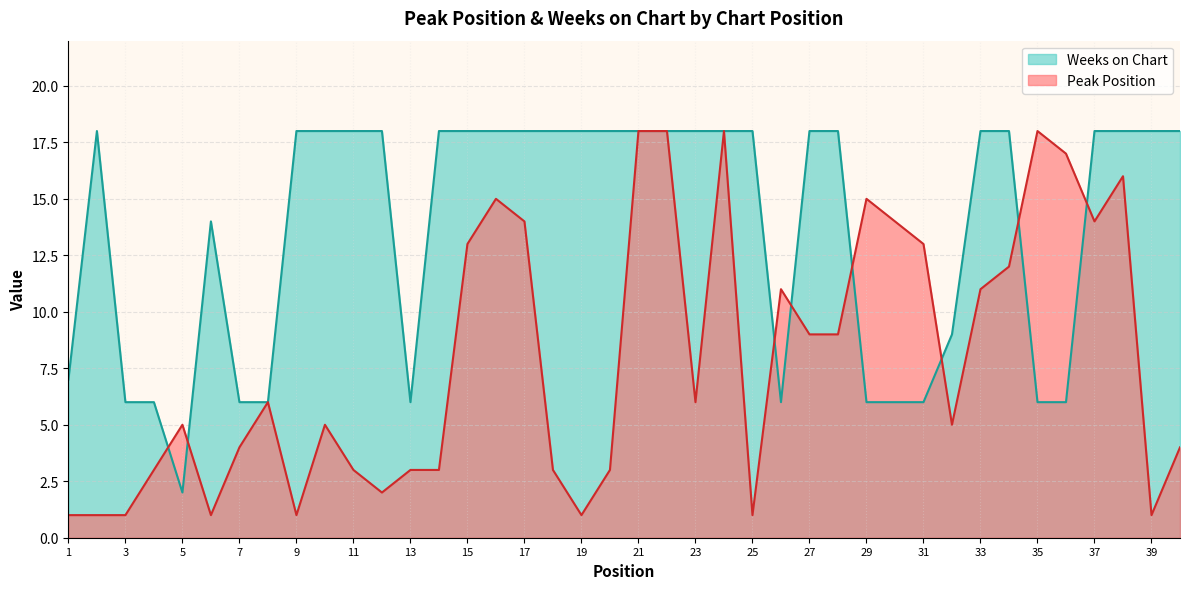

Is it true that Peak Position equals 1 at 6?

True